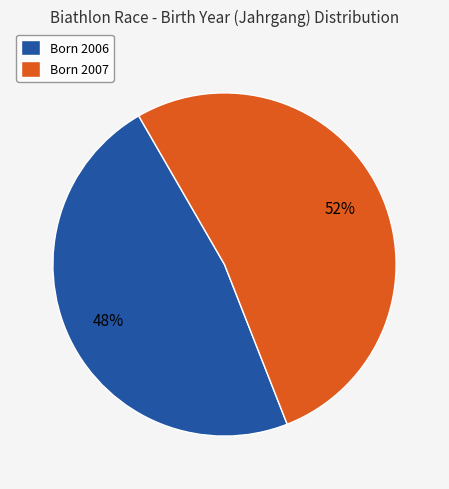

To the nearest percent, what is the combined percentage of Born 2007 and Born 2006?

100%